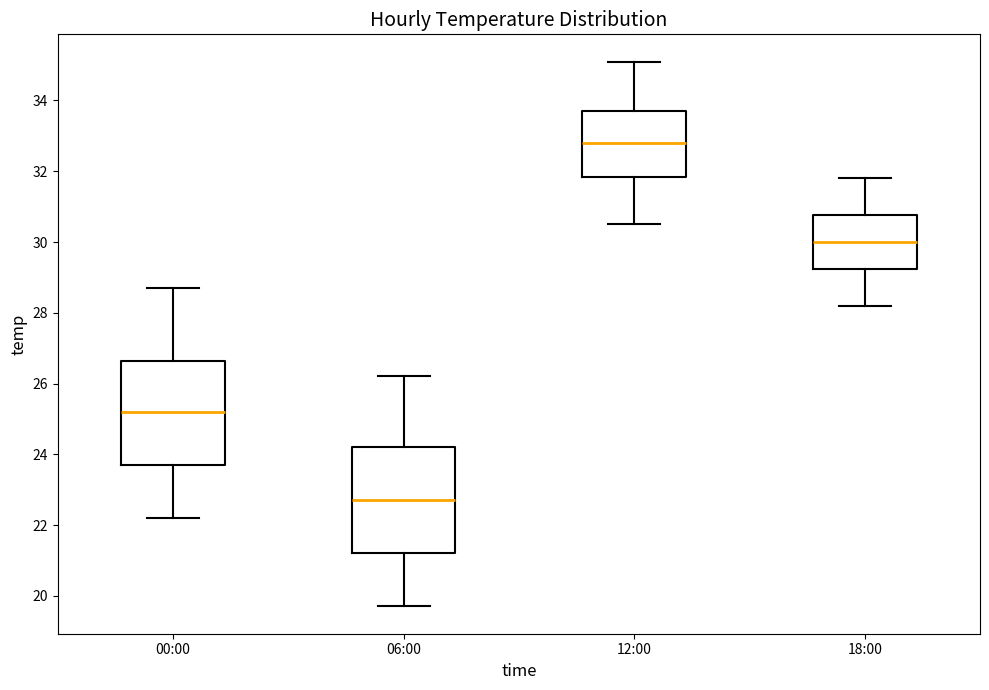

Reading left to right, read every box against the y-axis: the position of its median line, the range the box covers, and the ends of its whiskers. The values are not printed on the chart, so give them approximately, as read against the axis.

00:00: median 25.2, box 23.8 to 26.6, whiskers 22.2 to 28.8
06:00: median 22.8, box 21.2 to 24.2, whiskers 19.8 to 26.2
12:00: median 32.8, box 31.8 to 33.8, whiskers 30.6 to 35.2
18:00: median 30.0, box 29.2 to 30.8, whiskers 28.2 to 31.8